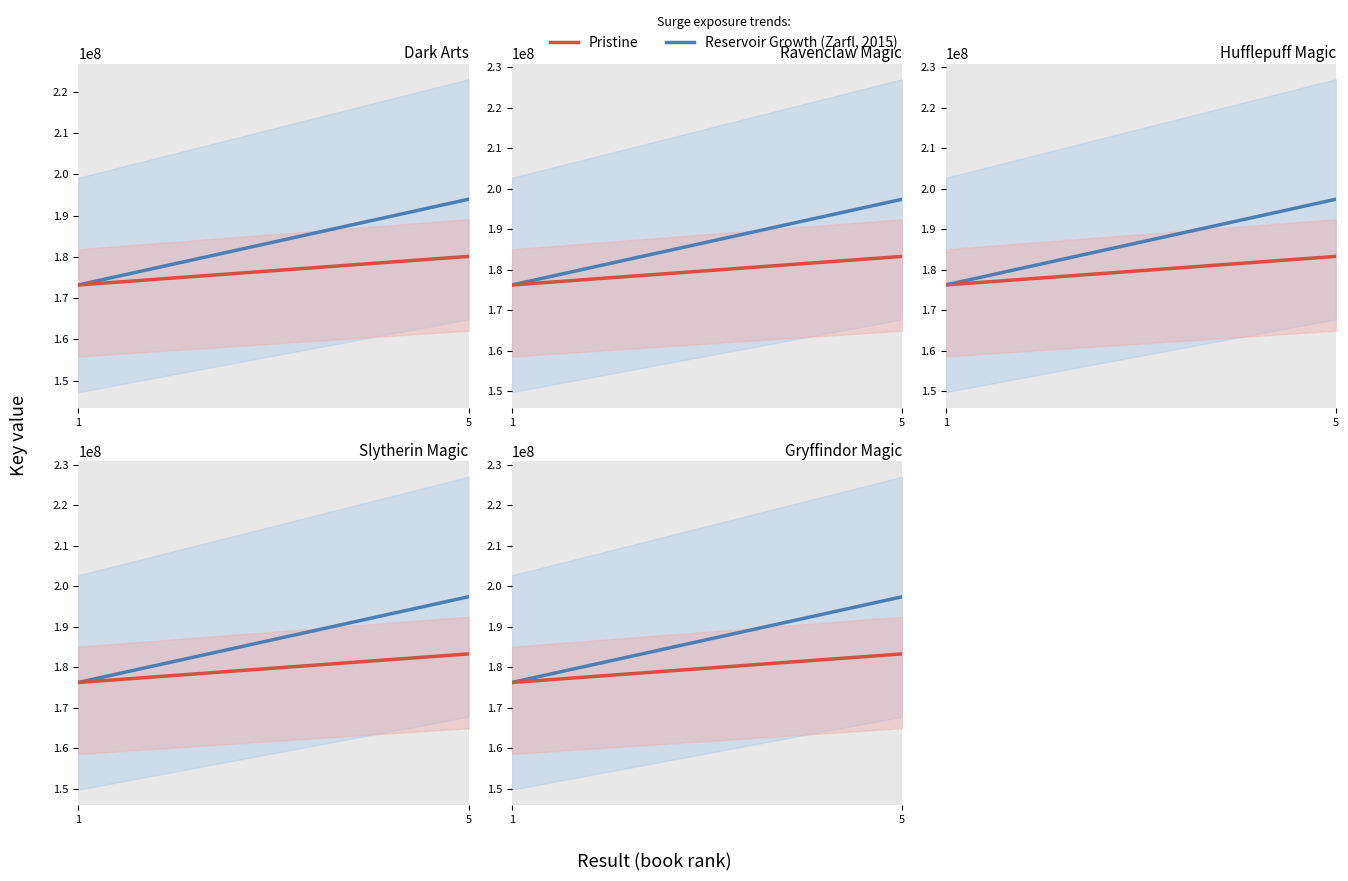

What is the highest value of the Reservoir Growth (Zarfl, 2015) series?

197414377.4